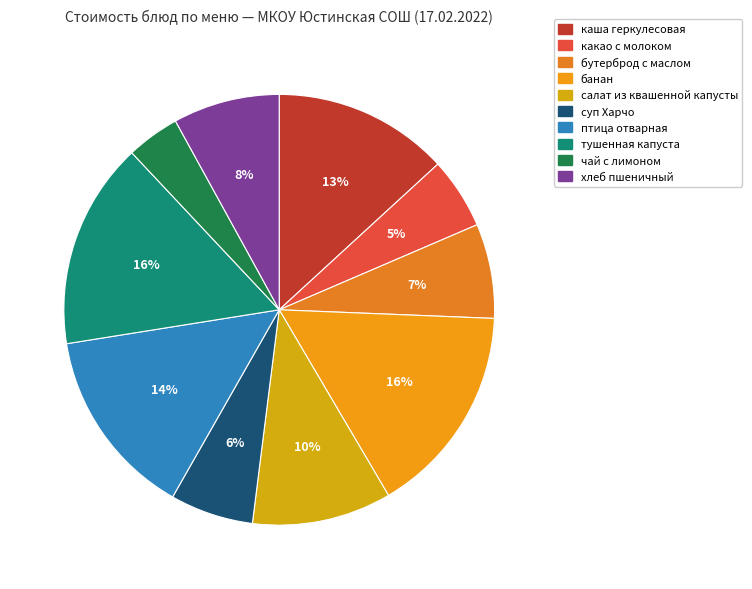

To the nearest percent, what is the difference between the largest and smallest slice percentages?

12%